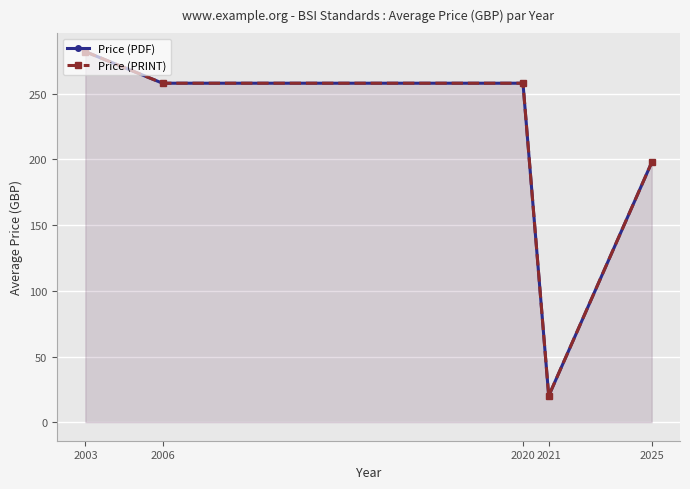

What is the value of the Price (PRINT) point at the 2nd from the left?

258.0